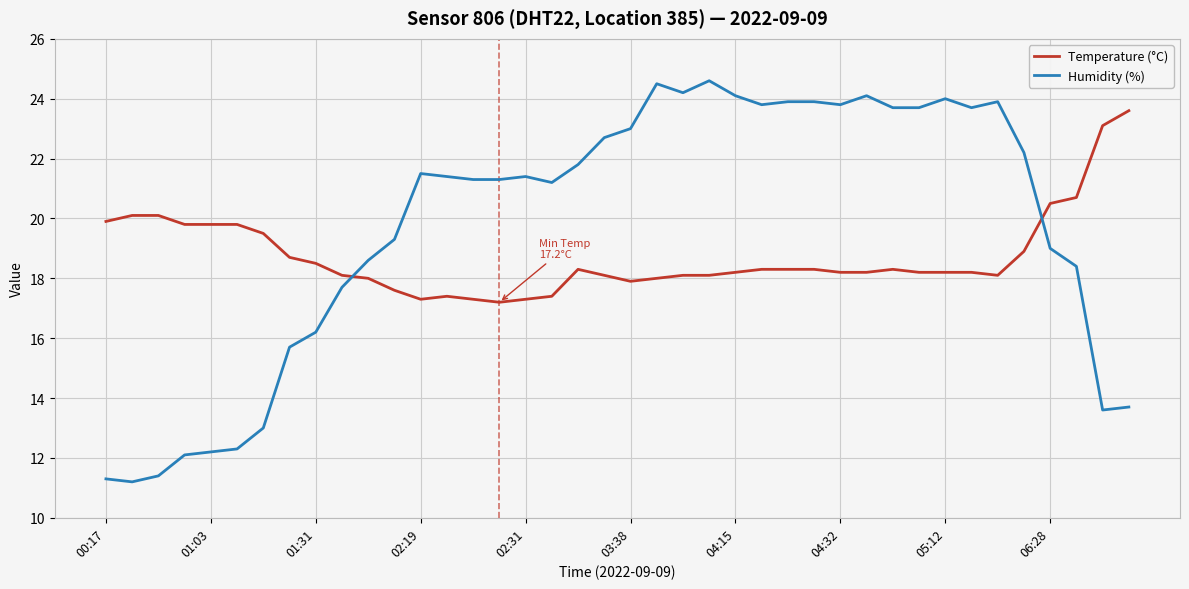

Rank the series by their maximum value, from highest to lowest.

Humidity (%), Temperature (°C)